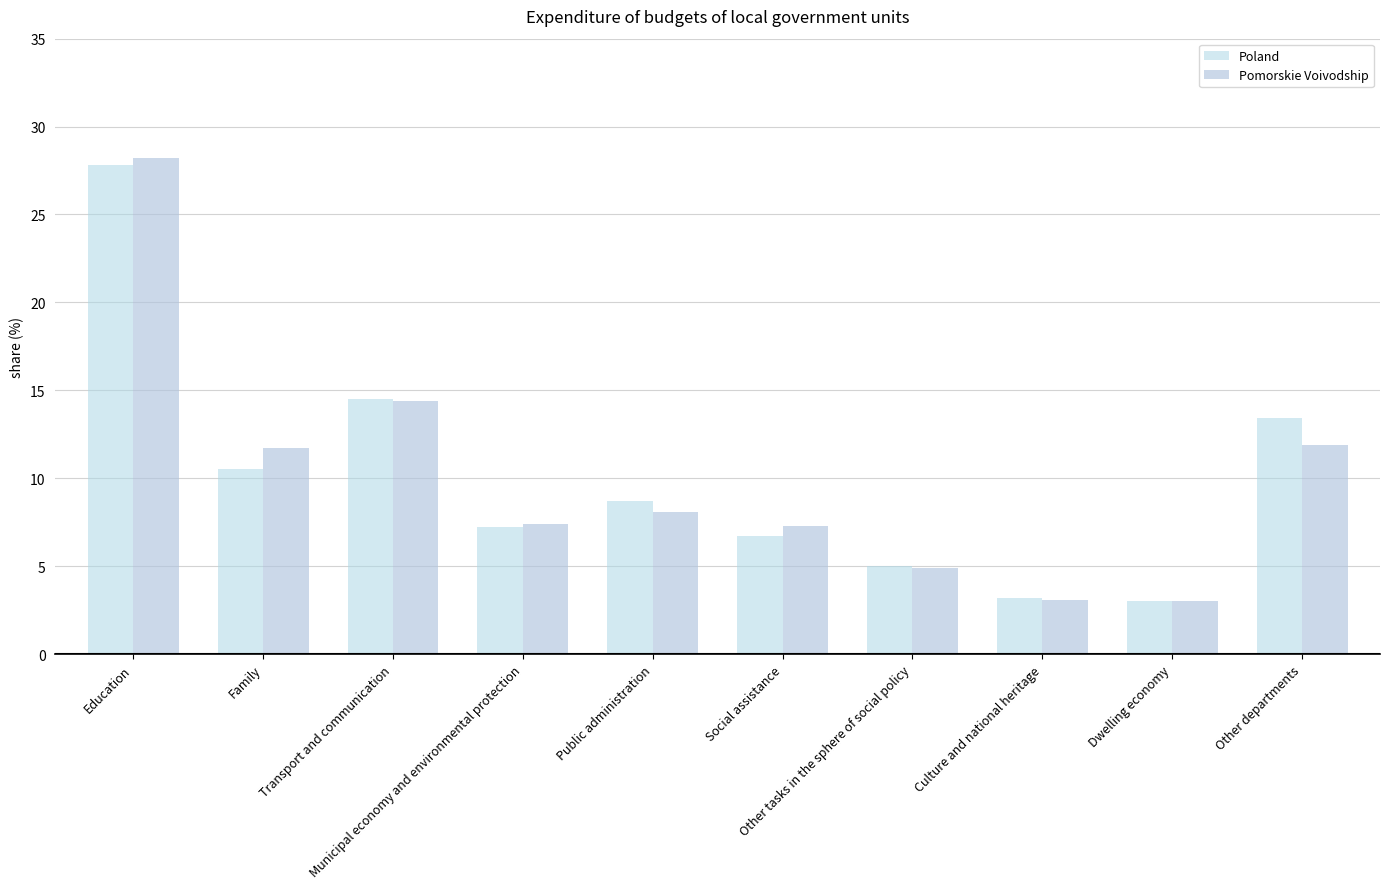

At which category does the chart reach its minimum across all series?

Dwelling economy